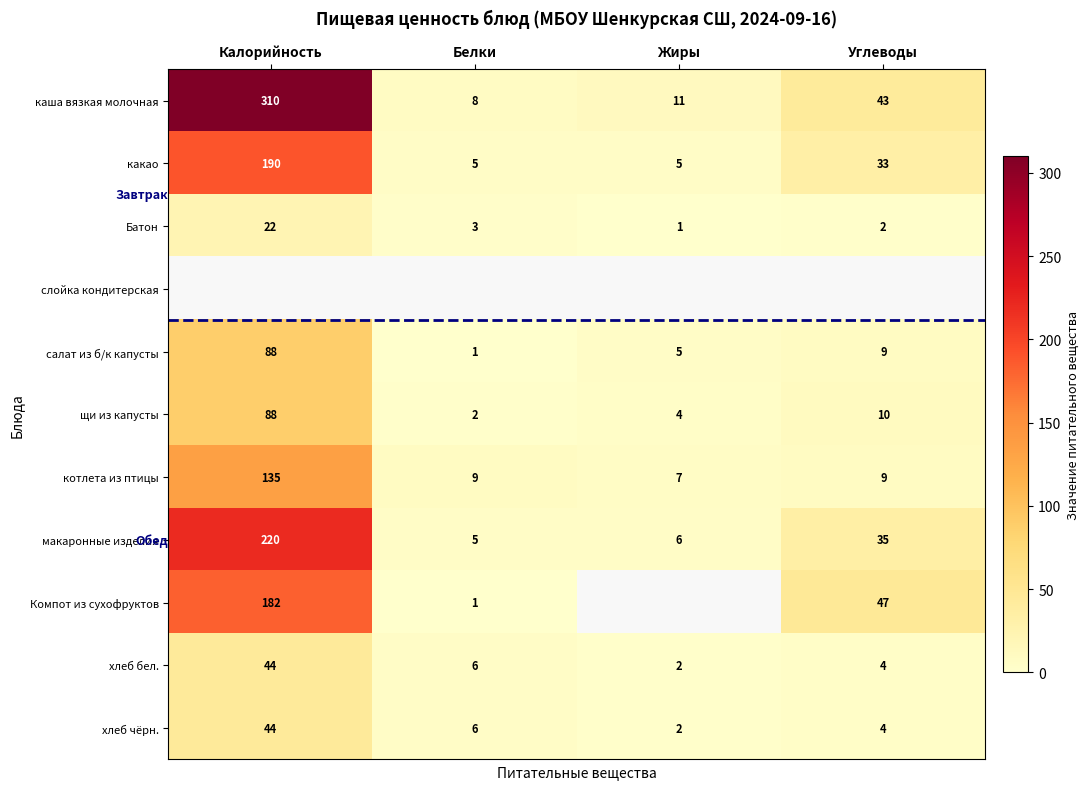

Is it true that какао equals 129 at Калорийность?

False